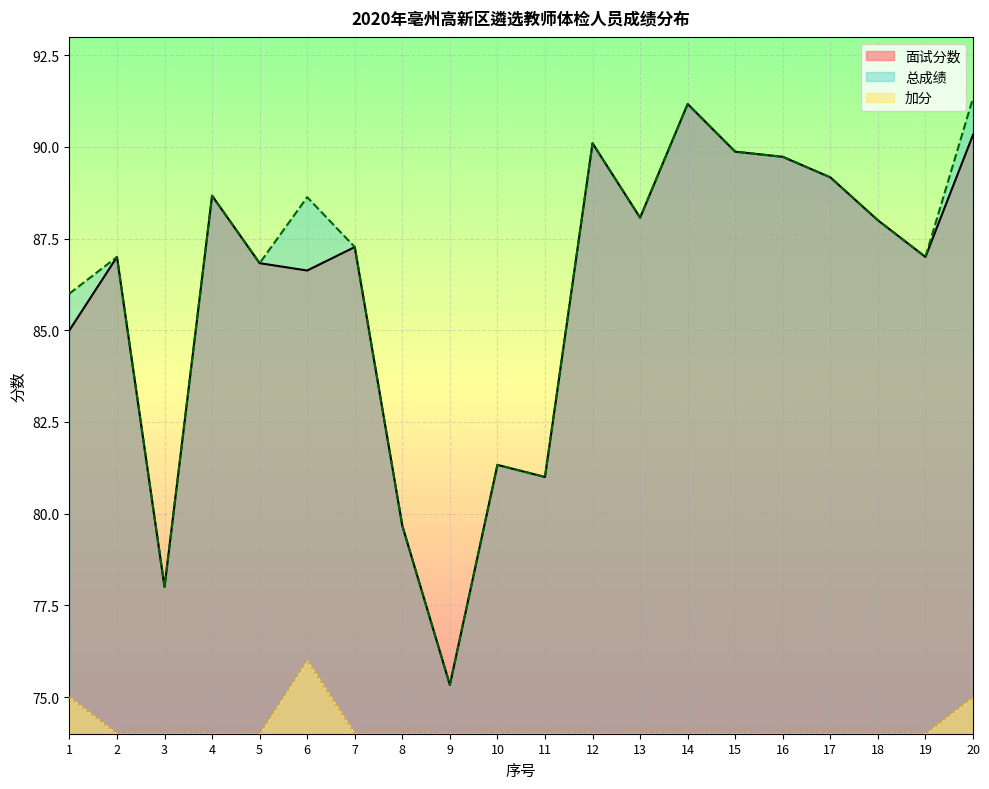

At how many categories does at least one series exceed 84?

15